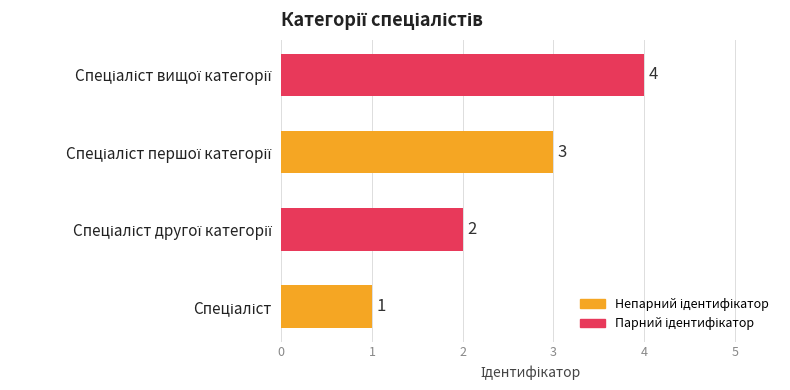

What is the difference between the maximum and minimum values?

3